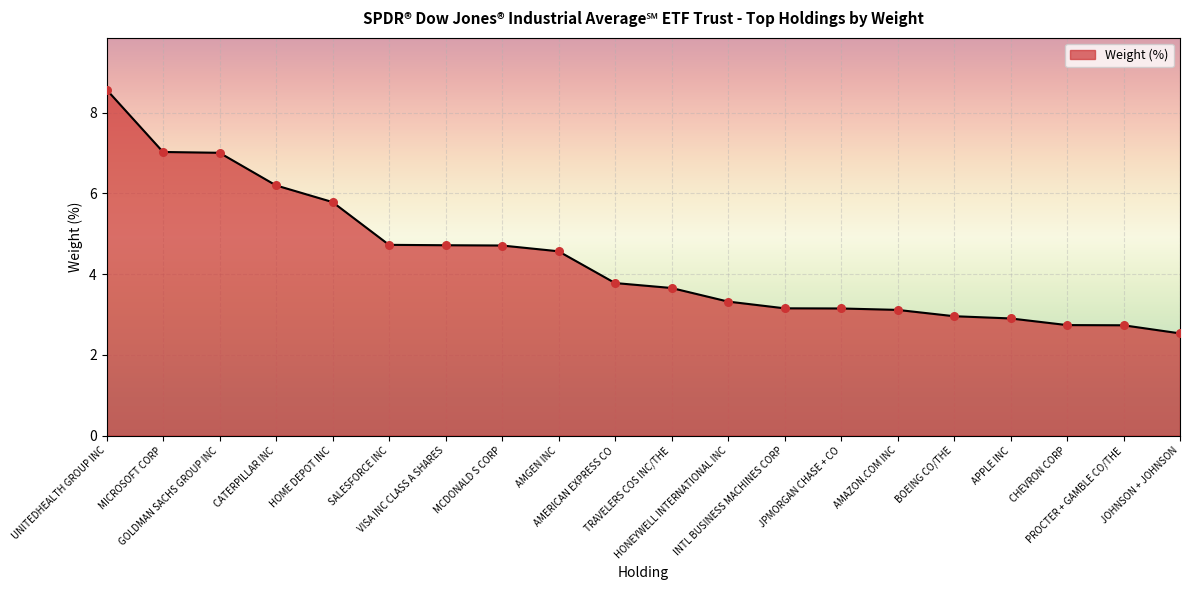

Between CHEVRON CORP and AMGEN INC, which is larger?

AMGEN INC